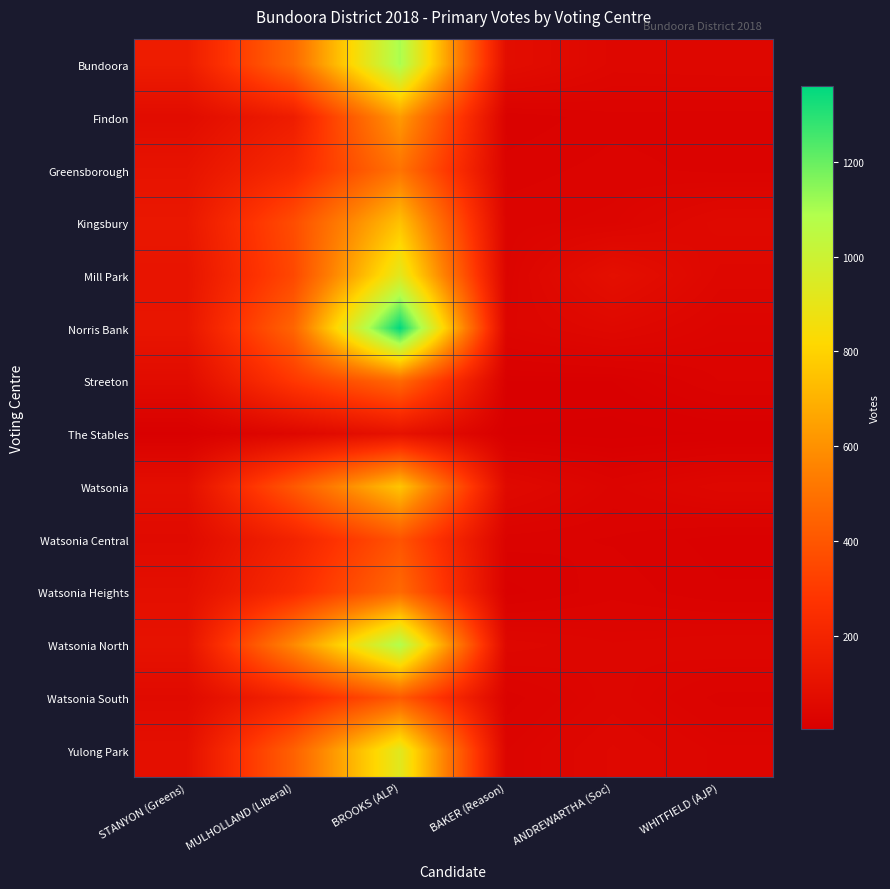

Reading left to right, transcribe all the data shown in this chart.

Bundoora: STANYON (Greens)=156	MULHOLLAND (Liberal)=470	BROOKS (ALP)=1102	BAKER (Reason)=76	ANDREWARTHA (Soc)=45	WHITFIELD (AJP)=47
Findon: STANYON (Greens)=69	MULHOLLAND (Liberal)=159	BROOKS (ALP)=630	BAKER (Reason)=16	ANDREWARTHA (Soc)=24	WHITFIELD (AJP)=23
Greensborough: STANYON (Greens)=107	MULHOLLAND (Liberal)=223	BROOKS (ALP)=503	BAKER (Reason)=23	ANDREWARTHA (Soc)=28	WHITFIELD (AJP)=24
Kingsbury: STANYON (Greens)=129	MULHOLLAND (Liberal)=366	BROOKS (ALP)=748	BAKER (Reason)=29	ANDREWARTHA (Soc)=33	WHITFIELD (AJP)=55
Mill Park: STANYON (Greens)=112	MULHOLLAND (Liberal)=349	BROOKS (ALP)=921	BAKER (Reason)=30	ANDREWARTHA (Soc)=87	WHITFIELD (AJP)=45
Norris Bank: STANYON (Greens)=118	MULHOLLAND (Liberal)=453	BROOKS (ALP)=1360	BAKER (Reason)=35	ANDREWARTHA (Soc)=51	WHITFIELD (AJP)=33
Streeton: STANYON (Greens)=67	MULHOLLAND (Liberal)=288	BROOKS (ALP)=468	BAKER (Reason)=10	ANDREWARTHA (Soc)=10	WHITFIELD (AJP)=26
The Stables: STANYON (Greens)=8	MULHOLLAND (Liberal)=45	BROOKS (ALP)=101	BAKER (Reason)=4	ANDREWARTHA (Soc)=2	WHITFIELD (AJP)=5
Watsonia: STANYON (Greens)=82	MULHOLLAND (Liberal)=407	BROOKS (ALP)=759	BAKER (Reason)=56	ANDREWARTHA (Soc)=30	WHITFIELD (AJP)=45
Watsonia Central: STANYON (Greens)=61	MULHOLLAND (Liberal)=192	BROOKS (ALP)=391	BAKER (Reason)=23	ANDREWARTHA (Soc)=20	WHITFIELD (AJP)=13
Watsonia Heights: STANYON (Greens)=86	MULHOLLAND (Liberal)=237	BROOKS (ALP)=469	BAKER (Reason)=13	ANDREWARTHA (Soc)=24	WHITFIELD (AJP)=16
Watsonia North: STANYON (Greens)=103	MULHOLLAND (Liberal)=575	BROOKS (ALP)=1088	BAKER (Reason)=45	ANDREWARTHA (Soc)=37	WHITFIELD (AJP)=41
Watsonia South: STANYON (Greens)=61	MULHOLLAND (Liberal)=199	BROOKS (ALP)=412	BAKER (Reason)=23	ANDREWARTHA (Soc)=39	WHITFIELD (AJP)=24
Yulong Park: STANYON (Greens)=89	MULHOLLAND (Liberal)=438	BROOKS (ALP)=925	BAKER (Reason)=31	ANDREWARTHA (Soc)=48	WHITFIELD (AJP)=35